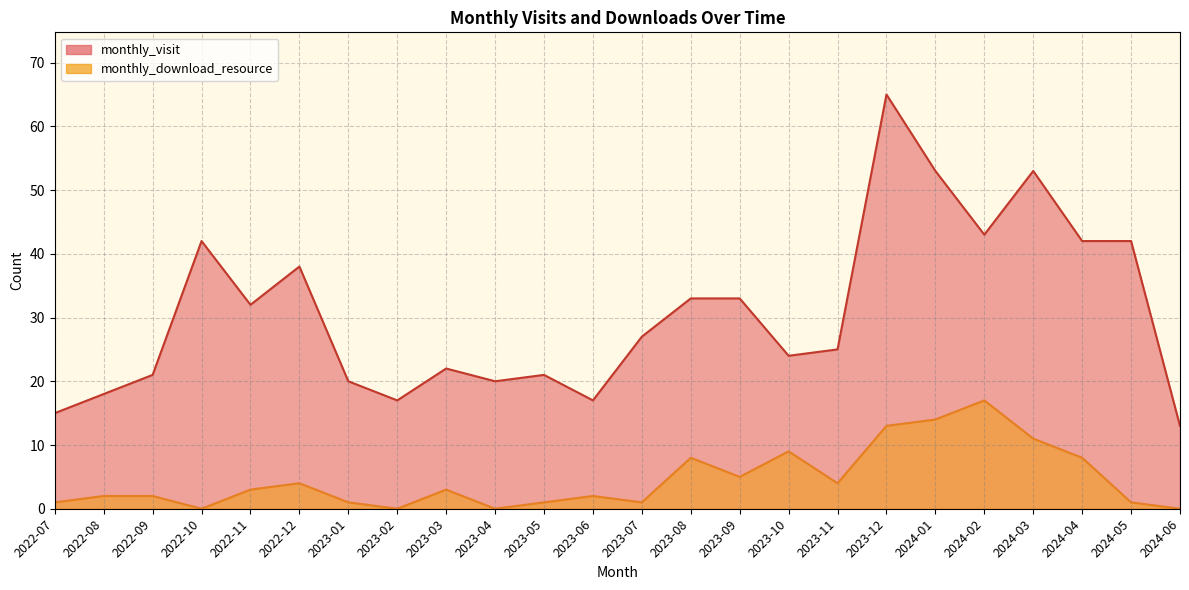

What is the highest value of the monthly_visit series?

65